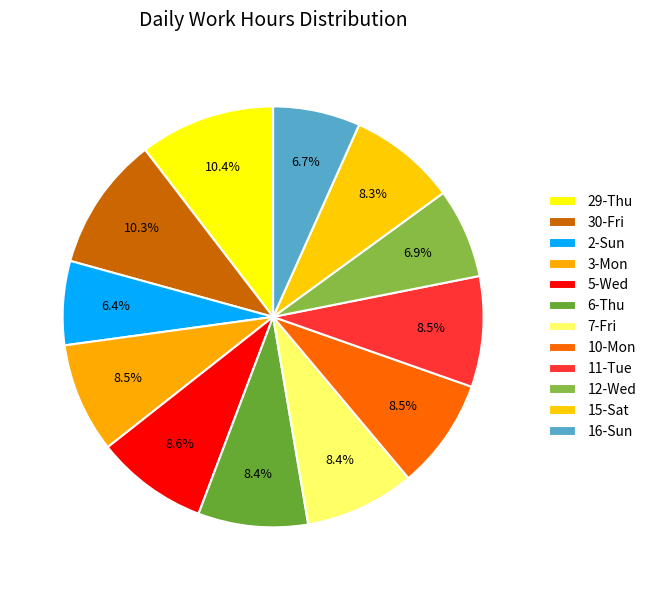

Which slice is the smallest?

2-Sun